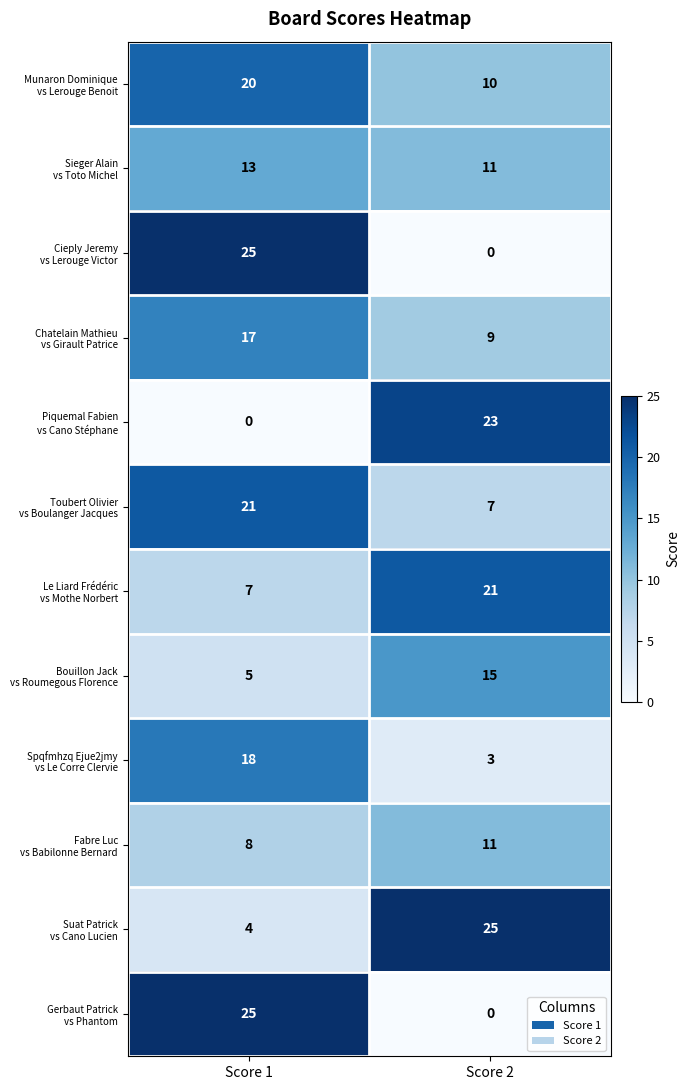

What is the total value across all series at Score 2?

135